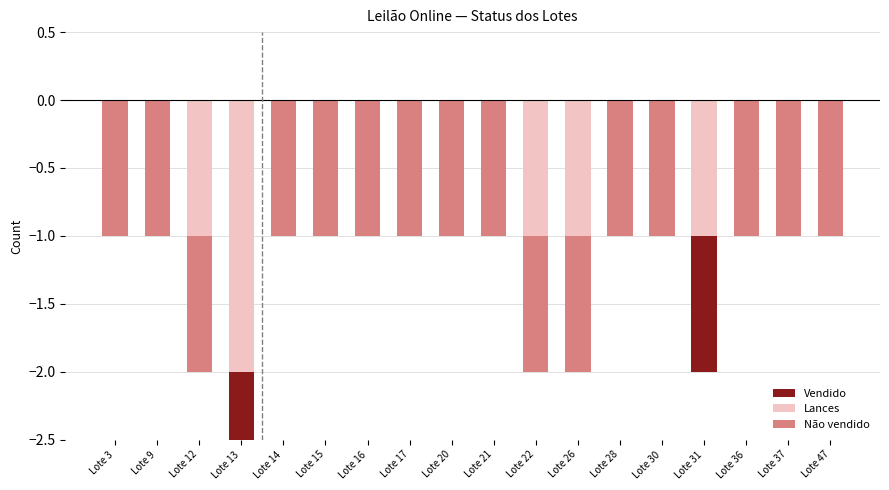

Which series changed the most between Lote 14 and Lote 31?

Lances